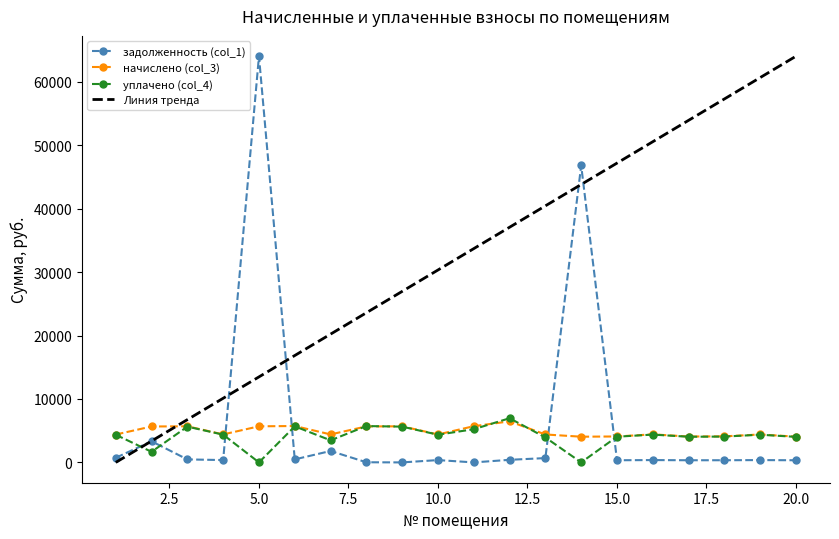

The value of начислено (col_3) at 15.0 is 4089.4. True or false?

True